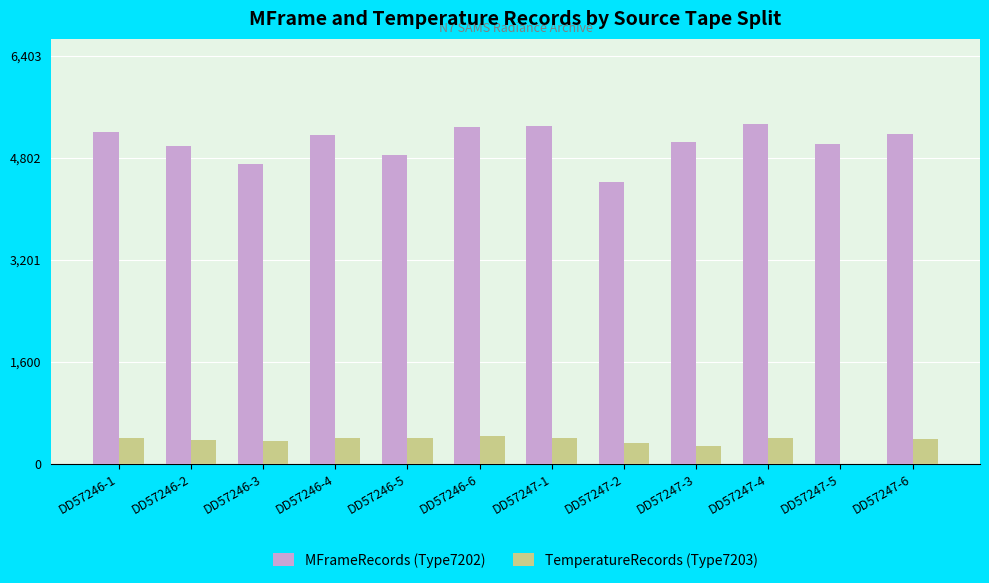

What is the greatest value displayed?

5336